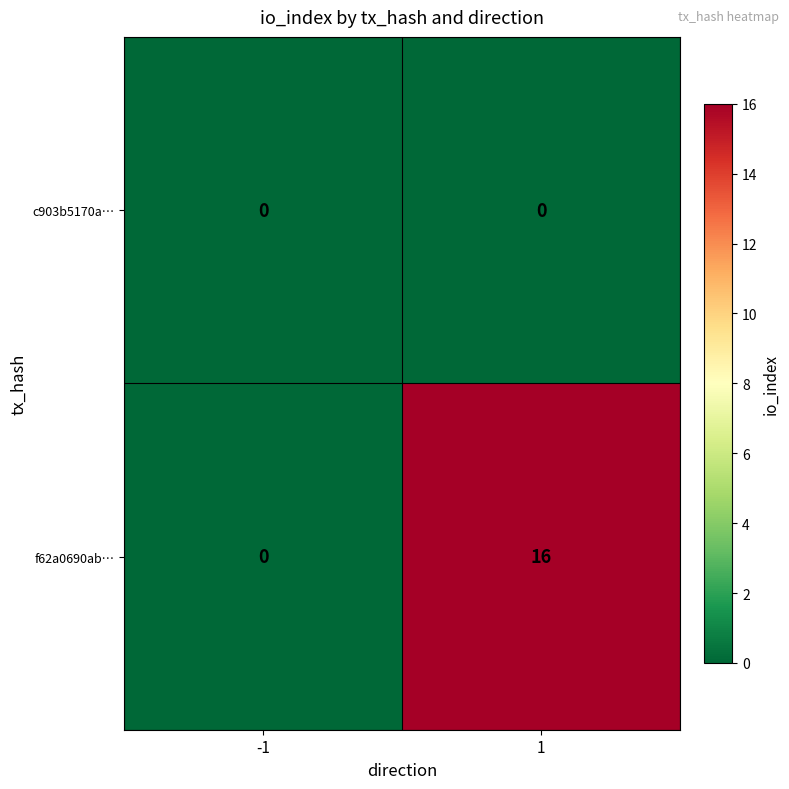

List the series in order of their peak value, lowest first.

c903b5170a…, f62a0690ab…